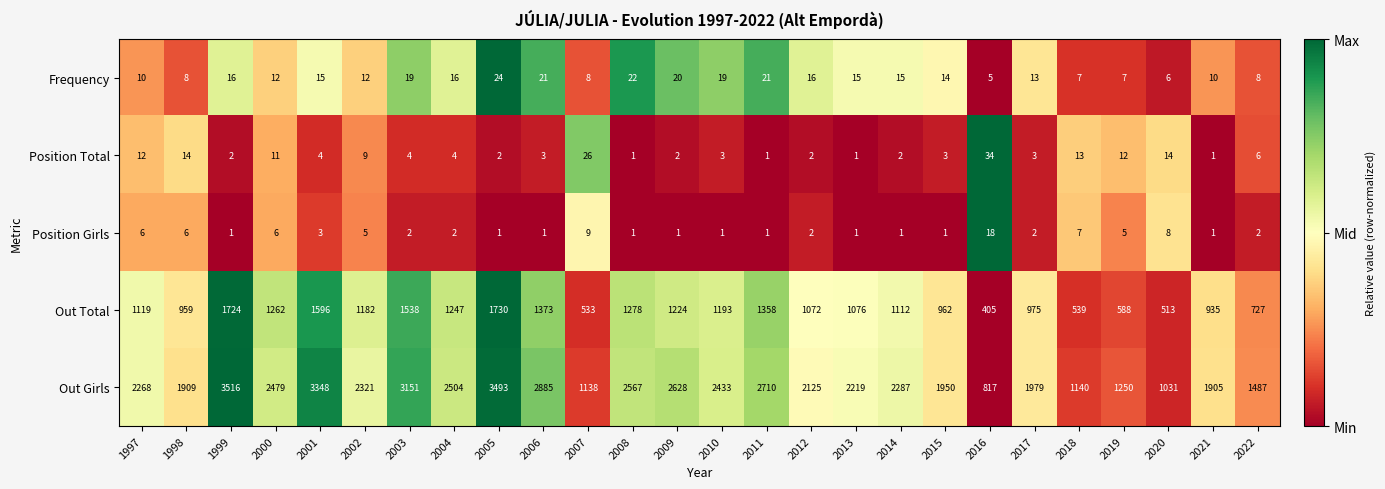

Rank the series at 2019 from highest to lowest value.

Out Girls, Out Total, Position Total, Frequency, Position Girls